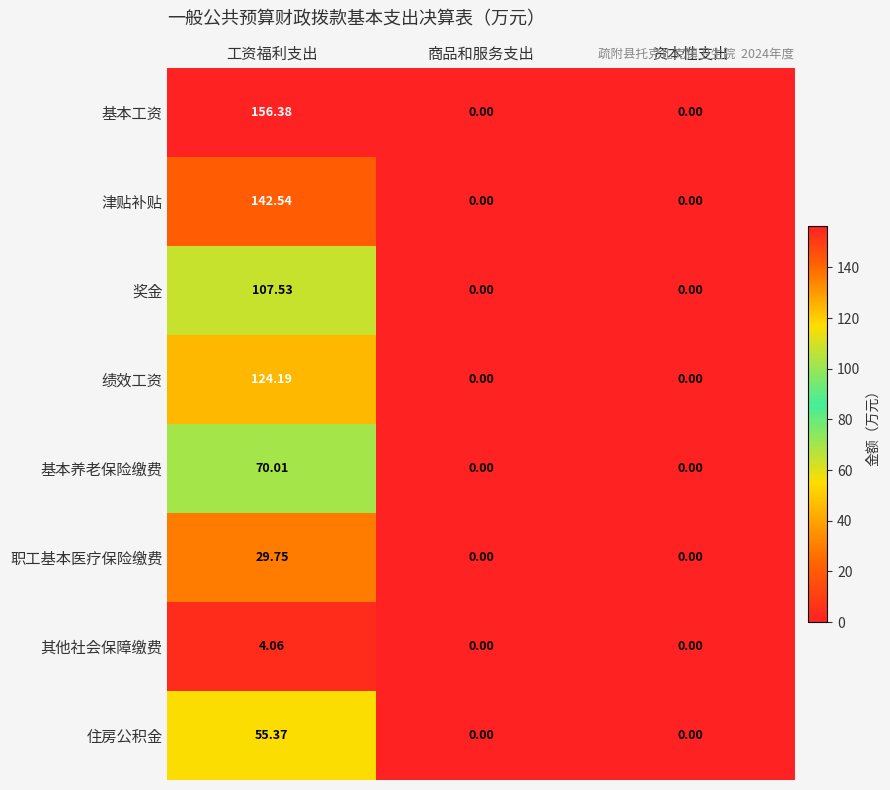

At which label does 职工基本医疗保险缴费 reach its peak?

工资福利支出